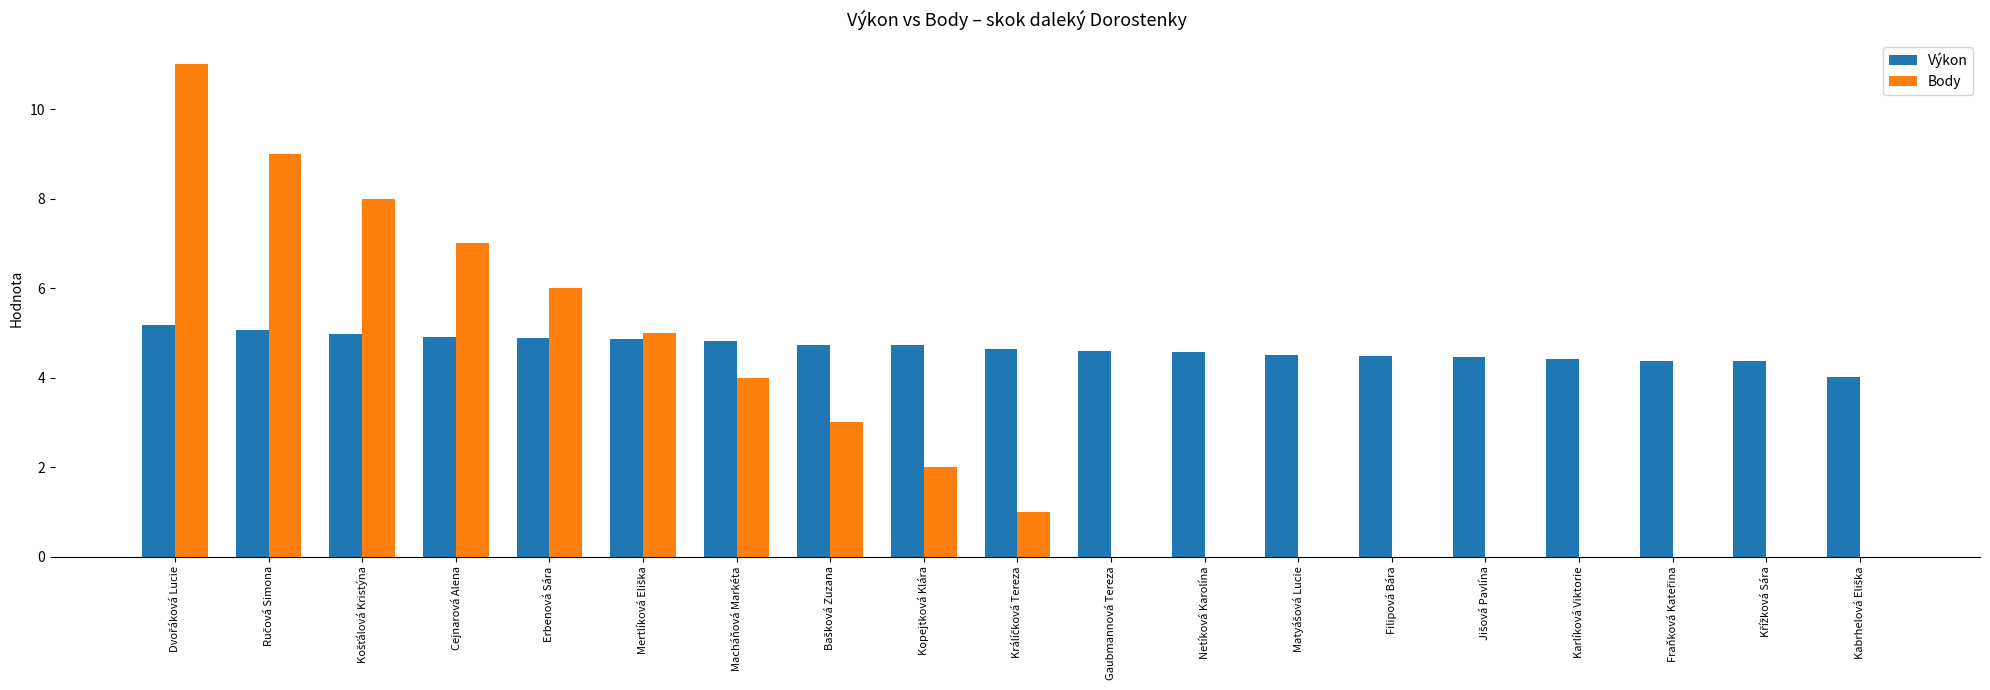

Which series has the largest total across all categories?

Výkon